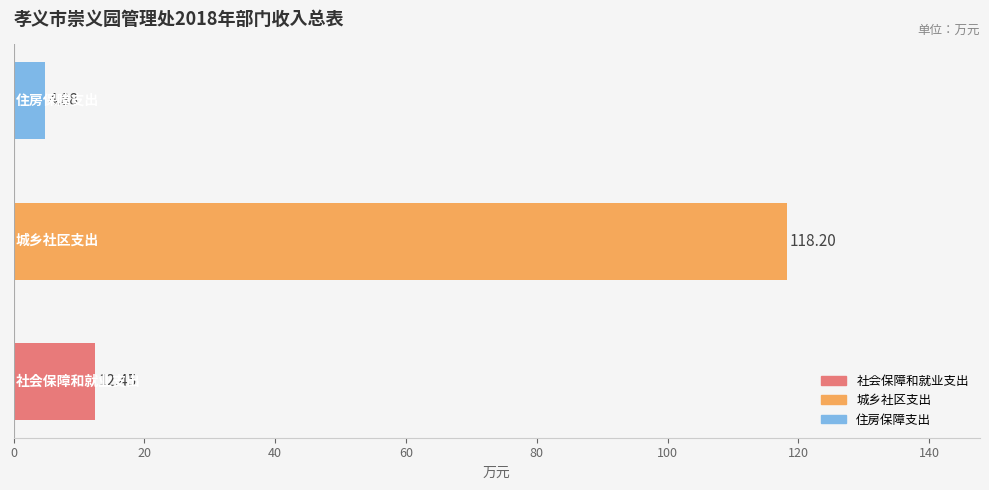

How many bars are there in total?

3